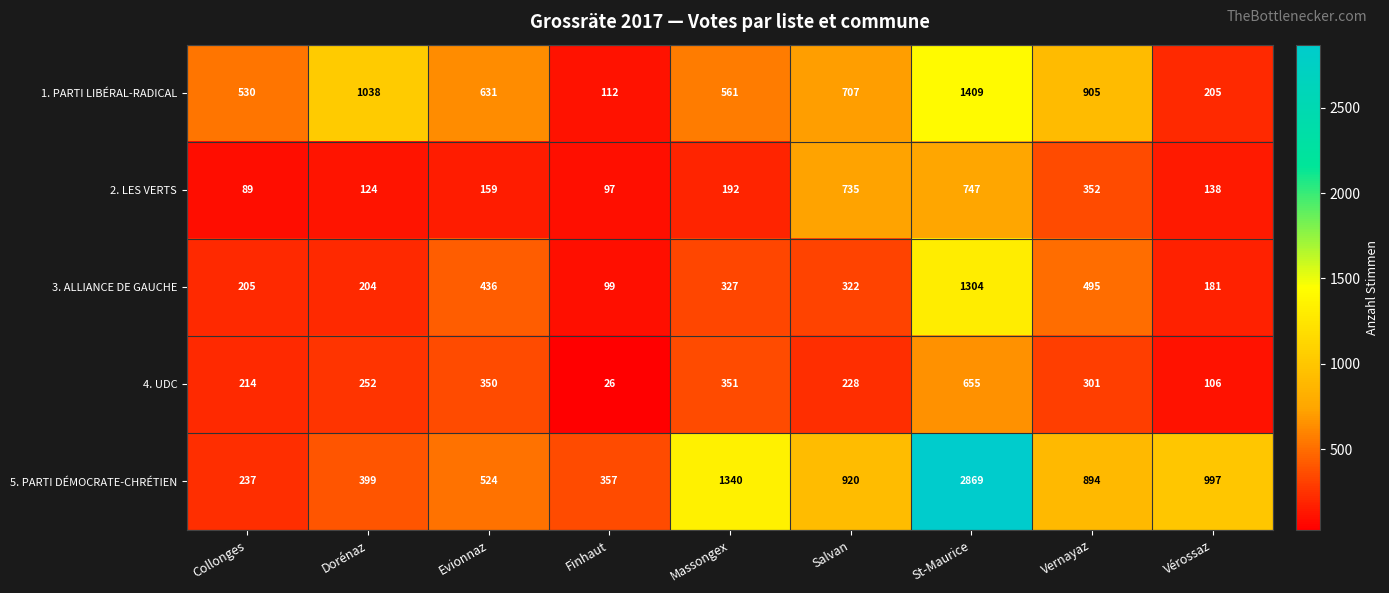

The 4. UDC series shows 57 at Dorénaz. True or false?

False